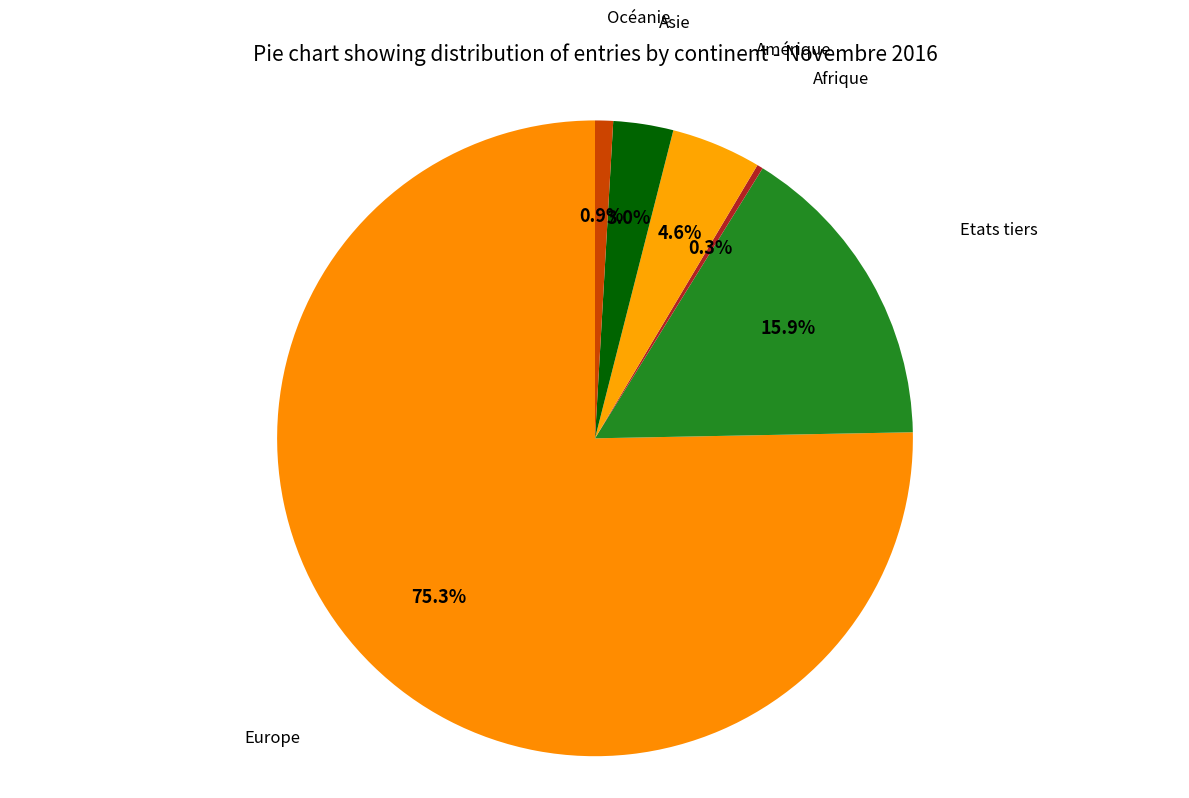

What is the smallest slice in the pie chart?

Afrique